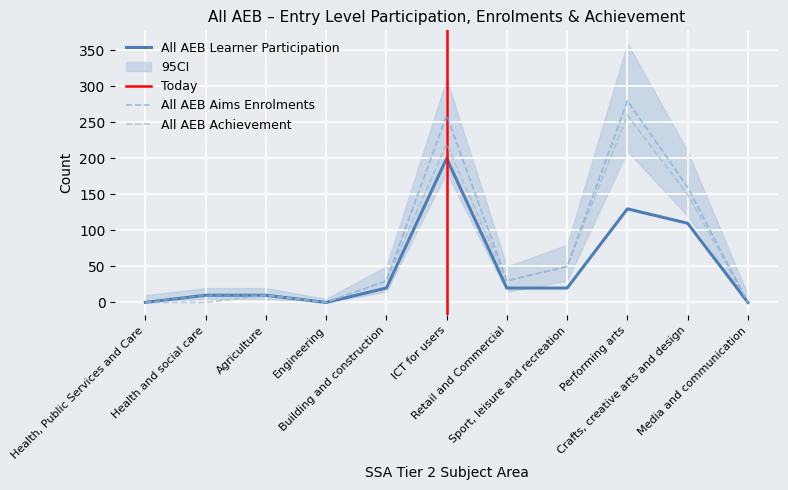

Where is All AEB Aims Enrolments nearest to the value 140?

Crafts, creative arts and design